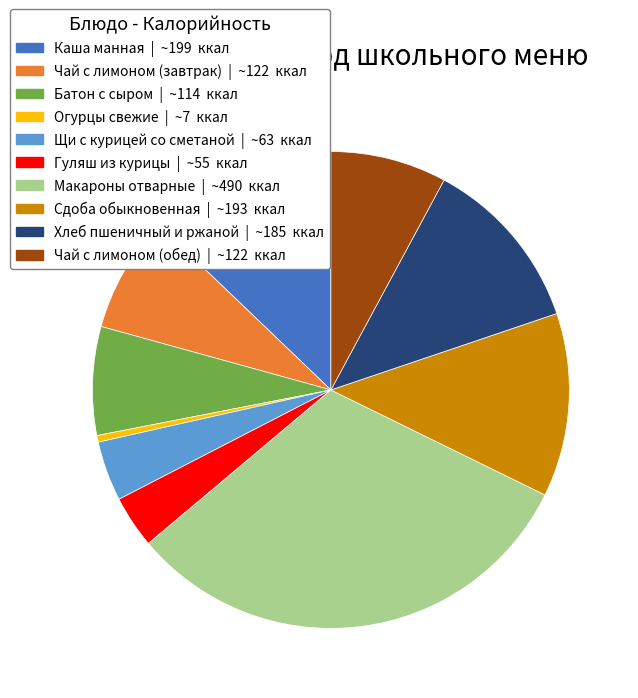

Do Чай с лимоном (завтрак) and Сдоба обыкновенная together represent more than half of the pie?

No